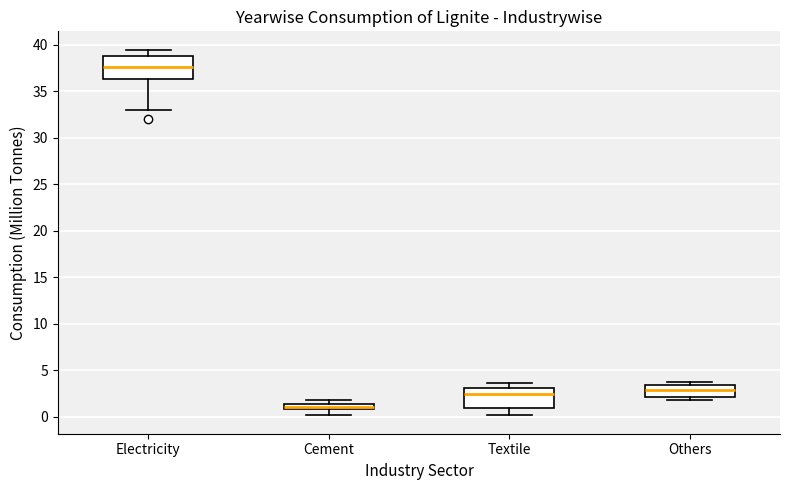

Which box's median line is the lowest?

Cement